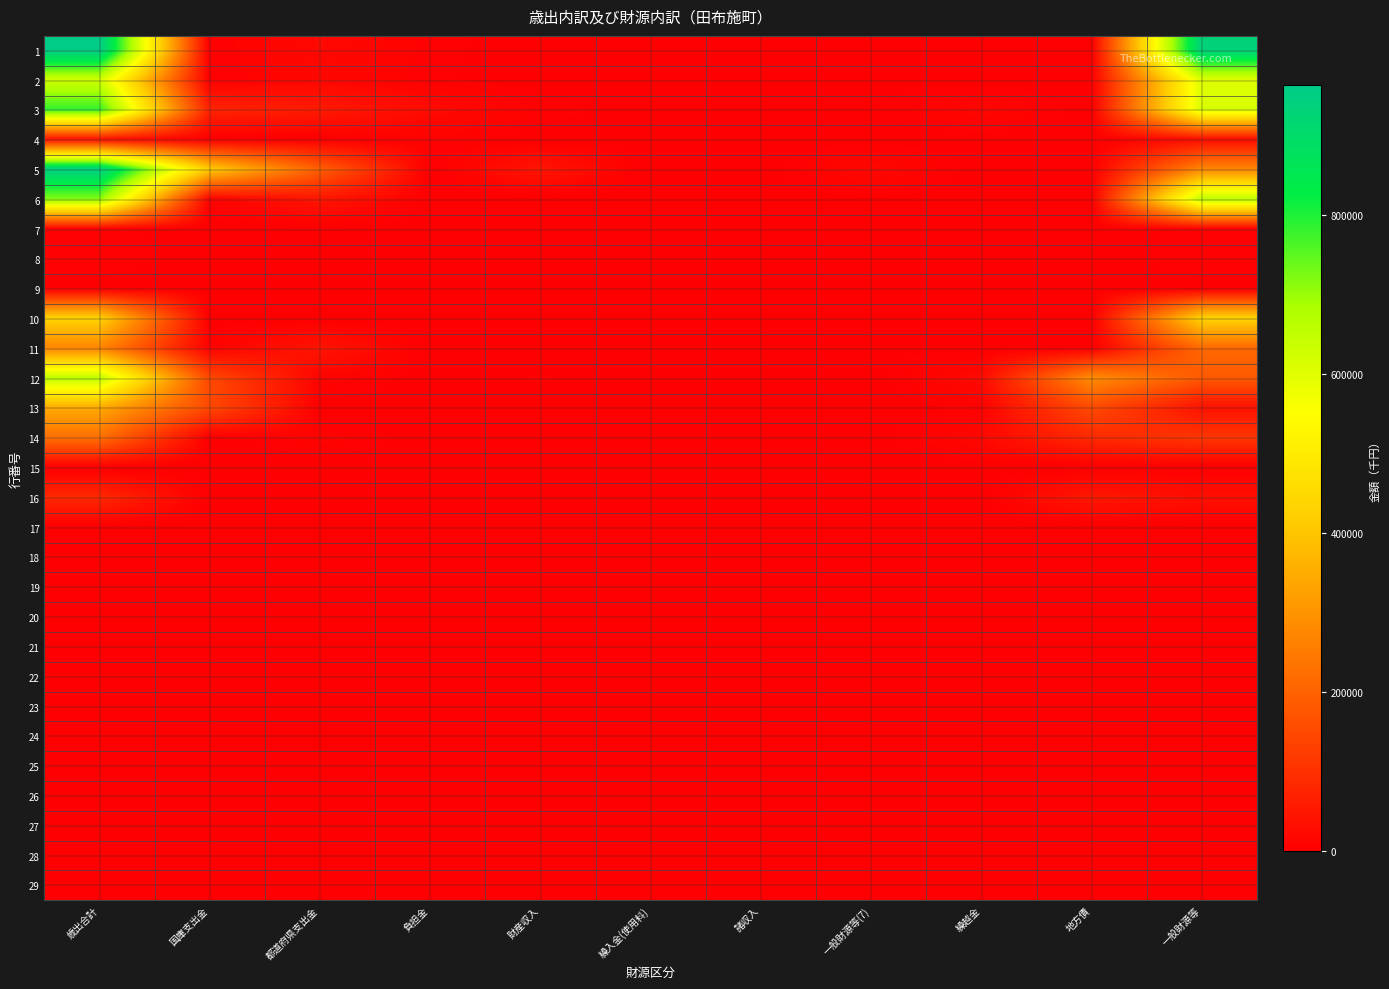

What is the maximum value shown in the chart?

963936